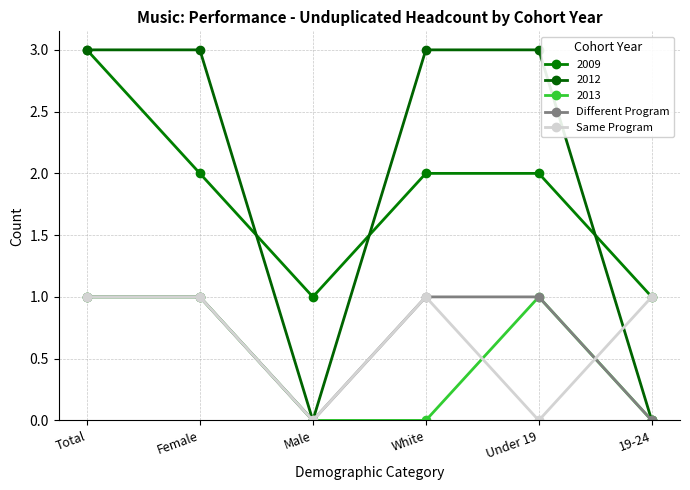

What is the maximum value for Different Program?

1